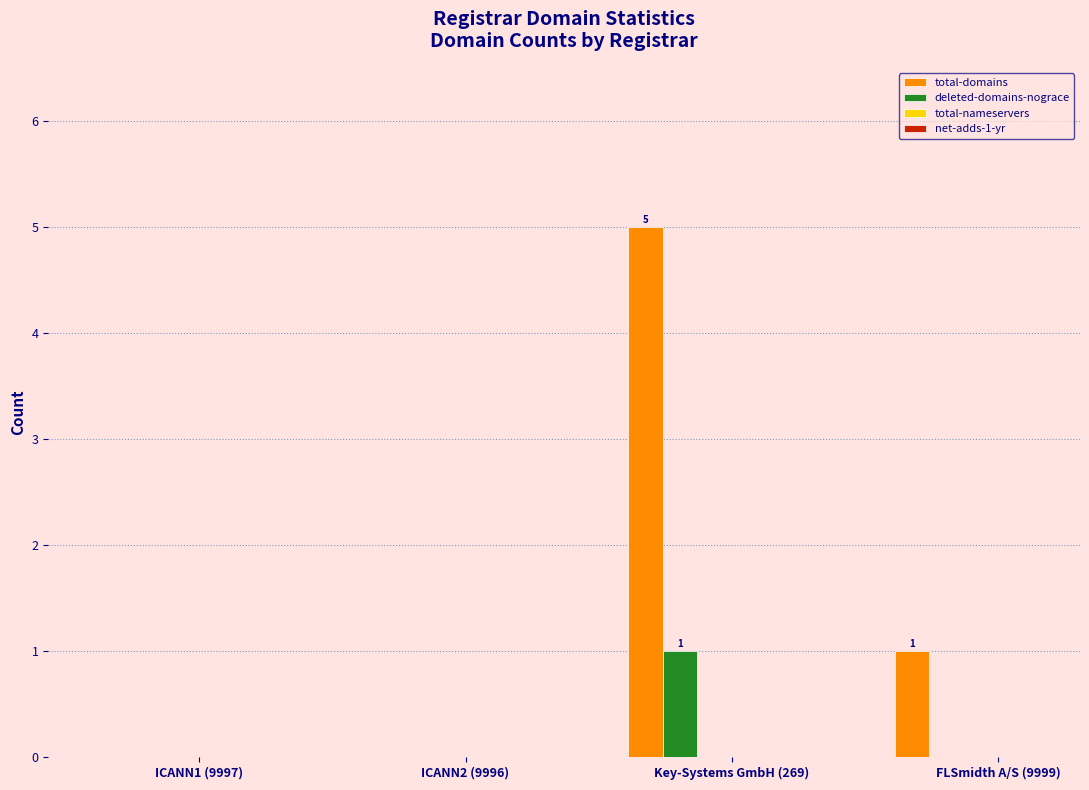

Which series has the largest total across all categories?

total-domains